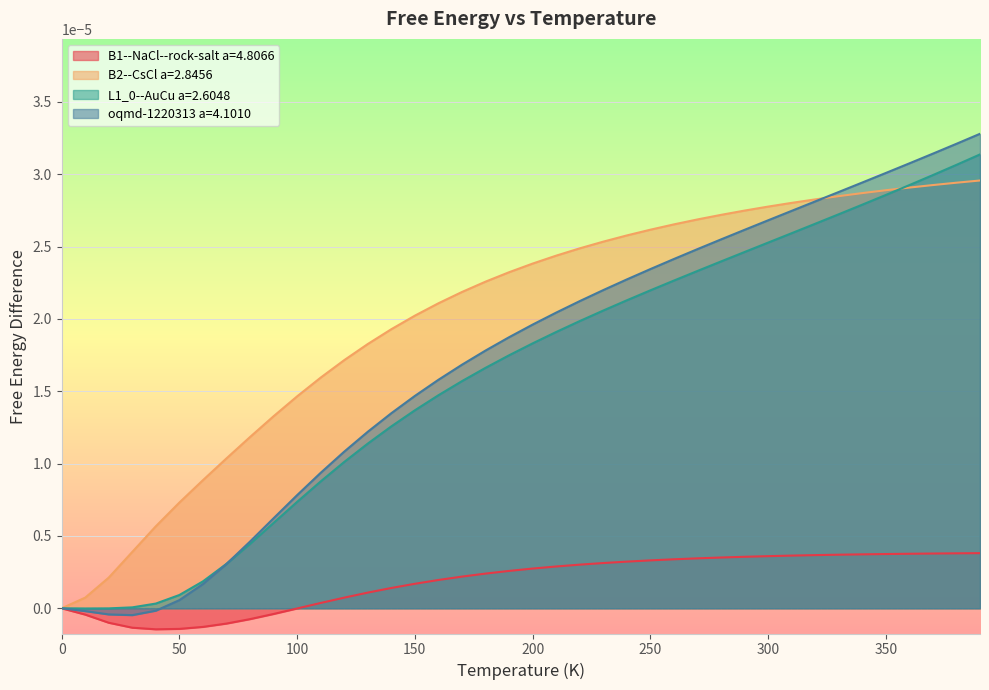

Reading right to left, transcribe all the data shown in this chart.

B1--NaCl--rock-salt a=4.8066: 390.0=0.0	380.0=0.0	370.0=0.0	360.0=0.0	350.0=0.0	340.0=0.0	330.0=0.0	320.0=0.0	310.0=0.0	300.0=0.0	290.0=0.0	280.0=0.0	270.0=0.0	260.0=0.0	250.0=0.0	240.0=0.0	230.0=0.0	220.0=0.0	210.0=0.0	200.0=0.0	190.0=0.0	180.0=0.0	170.0=0.0	160.0=0.0	150.0=0.0	140.0=0.0	130.0=0.0	120.0=0.0	110.0=0.0	100.0=-0.0	90.0=-0.0	80.0=-0.0	70.0=-0.0	60.0=-0.0	50.0=-0.0	40.0=-0.0	30.0=-0.0	20.0=-0.0	10.0=-0.0	0.0=0.0
B2--CsCl a=2.8456: 390.0=0.0	380.0=0.0	370.0=0.0	360.0=0.0	350.0=0.0	340.0=0.0	330.0=0.0	320.0=0.0	310.0=0.0	300.0=0.0	290.0=0.0	280.0=0.0	270.0=0.0	260.0=0.0	250.0=0.0	240.0=0.0	230.0=0.0	220.0=0.0	210.0=0.0	200.0=0.0	190.0=0.0	180.0=0.0	170.0=0.0	160.0=0.0	150.0=0.0	140.0=0.0	130.0=0.0	120.0=0.0	110.0=0.0	100.0=0.0	90.0=0.0	80.0=0.0	70.0=0.0	60.0=0.0	50.0=0.0	40.0=0.0	30.0=0.0	20.0=0.0	10.0=0.0	0.0=0.0
L1_0--AuCu a=2.6048: 390.0=0.0	380.0=0.0	370.0=0.0	360.0=0.0	350.0=0.0	340.0=0.0	330.0=0.0	320.0=0.0	310.0=0.0	300.0=0.0	290.0=0.0	280.0=0.0	270.0=0.0	260.0=0.0	250.0=0.0	240.0=0.0	230.0=0.0	220.0=0.0	210.0=0.0	200.0=0.0	190.0=0.0	180.0=0.0	170.0=0.0	160.0=0.0	150.0=0.0	140.0=0.0	130.0=0.0	120.0=0.0	110.0=0.0	100.0=0.0	90.0=0.0	80.0=0.0	70.0=0.0	60.0=0.0	50.0=0.0	40.0=0.0	30.0=0.0	20.0=-0.0	10.0=-0.0	0.0=0.0
oqmd-1220313 a=4.1010: 390.0=0.0	380.0=0.0	370.0=0.0	360.0=0.0	350.0=0.0	340.0=0.0	330.0=0.0	320.0=0.0	310.0=0.0	300.0=0.0	290.0=0.0	280.0=0.0	270.0=0.0	260.0=0.0	250.0=0.0	240.0=0.0	230.0=0.0	220.0=0.0	210.0=0.0	200.0=0.0	190.0=0.0	180.0=0.0	170.0=0.0	160.0=0.0	150.0=0.0	140.0=0.0	130.0=0.0	120.0=0.0	110.0=0.0	100.0=0.0	90.0=0.0	80.0=0.0	70.0=0.0	60.0=0.0	50.0=0.0	40.0=-0.0	30.0=-0.0	20.0=-0.0	10.0=-0.0	0.0=0.0